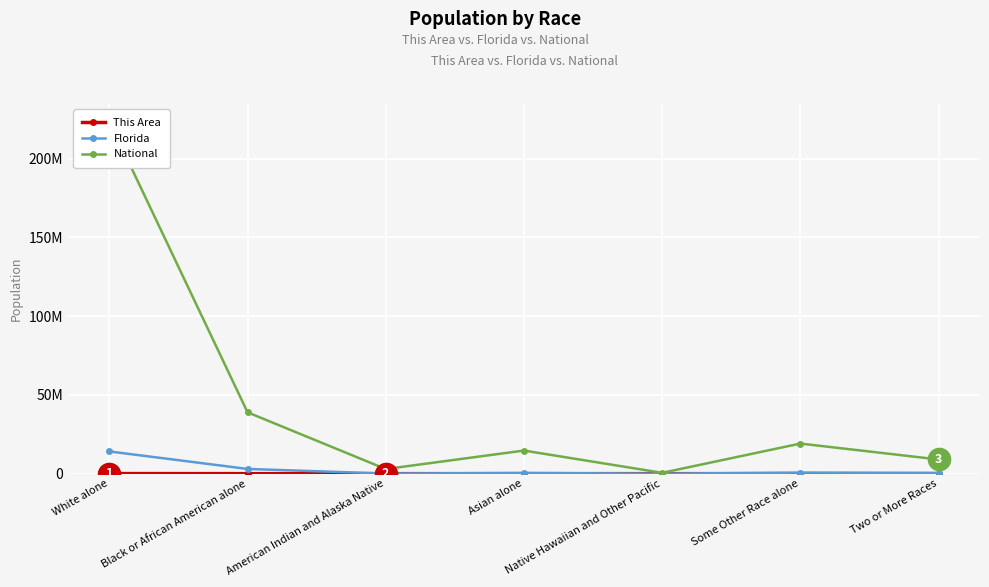

Which category has the highest value across all series?

White alone